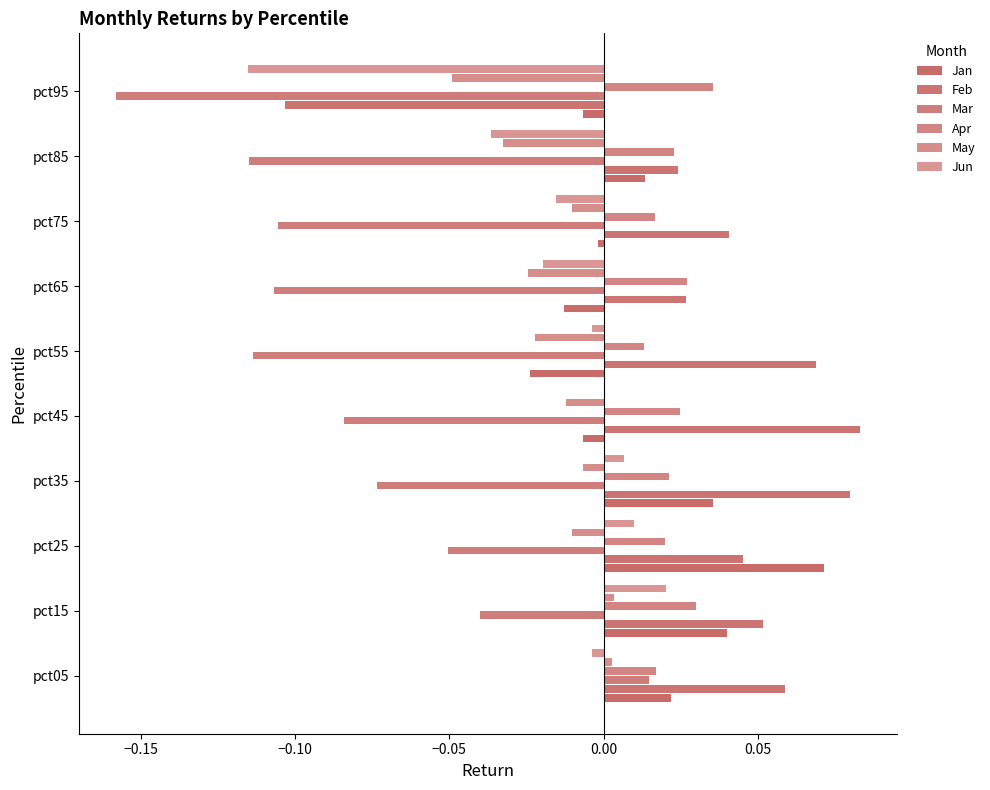

What is the difference between the maximum and second lowest values in the Jun series?

0.1